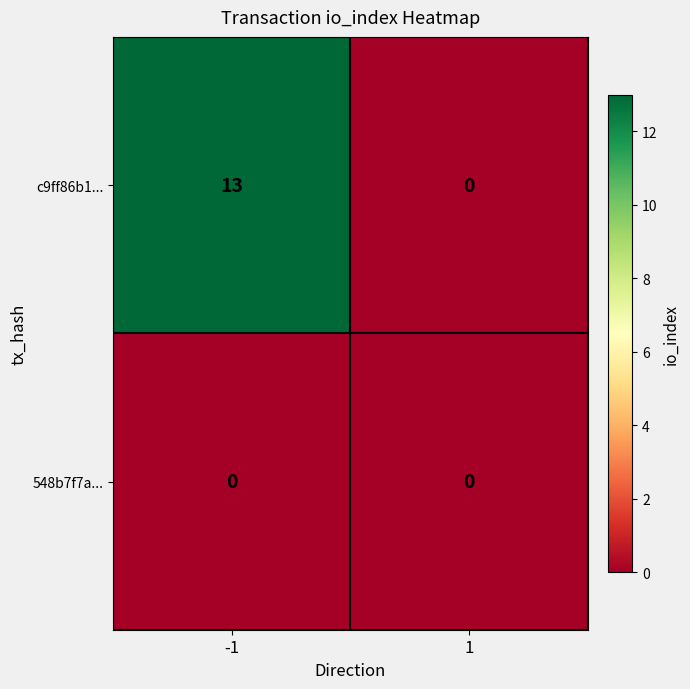

Between -1 and 1, which series saw the biggest shift?

c9ff86b1...